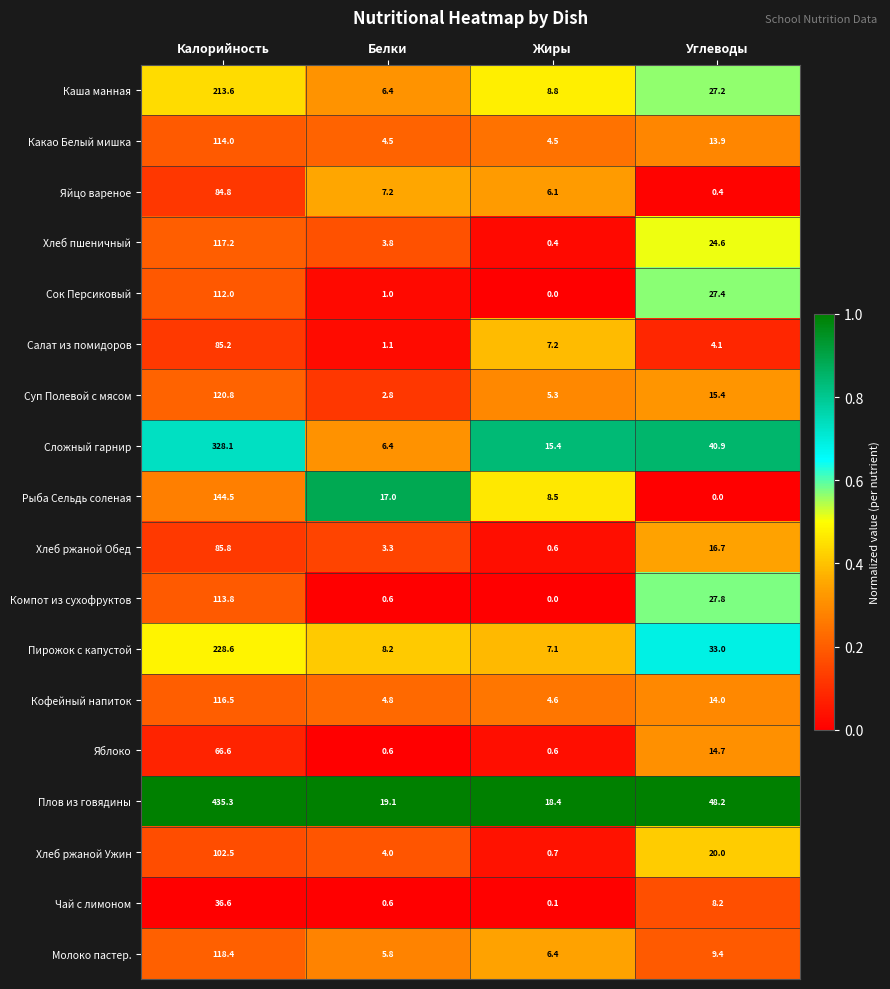

At which label does Хлеб ржаной Ужин reach its peak?

Калорийность